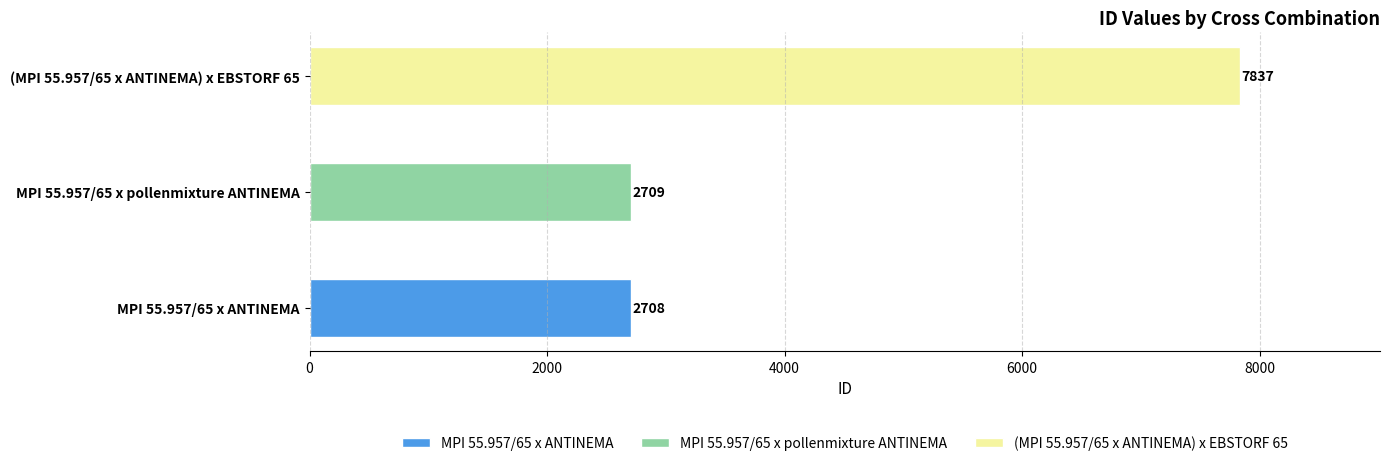

What is the label of the 1st bar from the right?

(MPI 55.957/65 x ANTINEMA) x EBSTORF 65